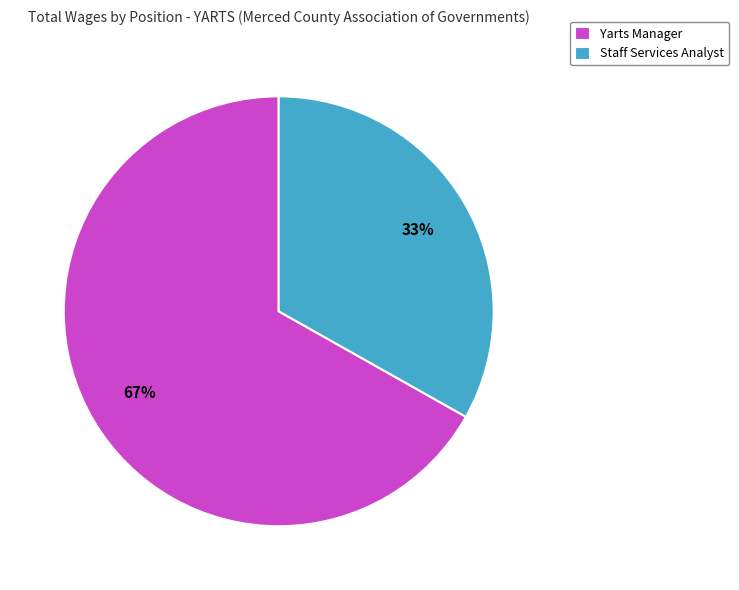

How many segments does this pie chart have?

2